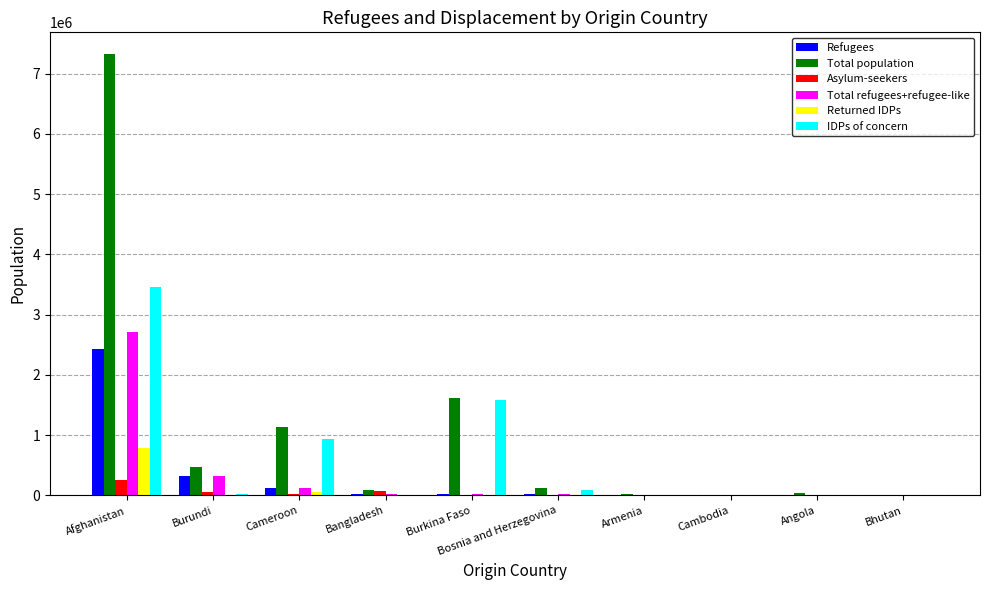

At which category is the sum across all series the highest?

Afghanistan